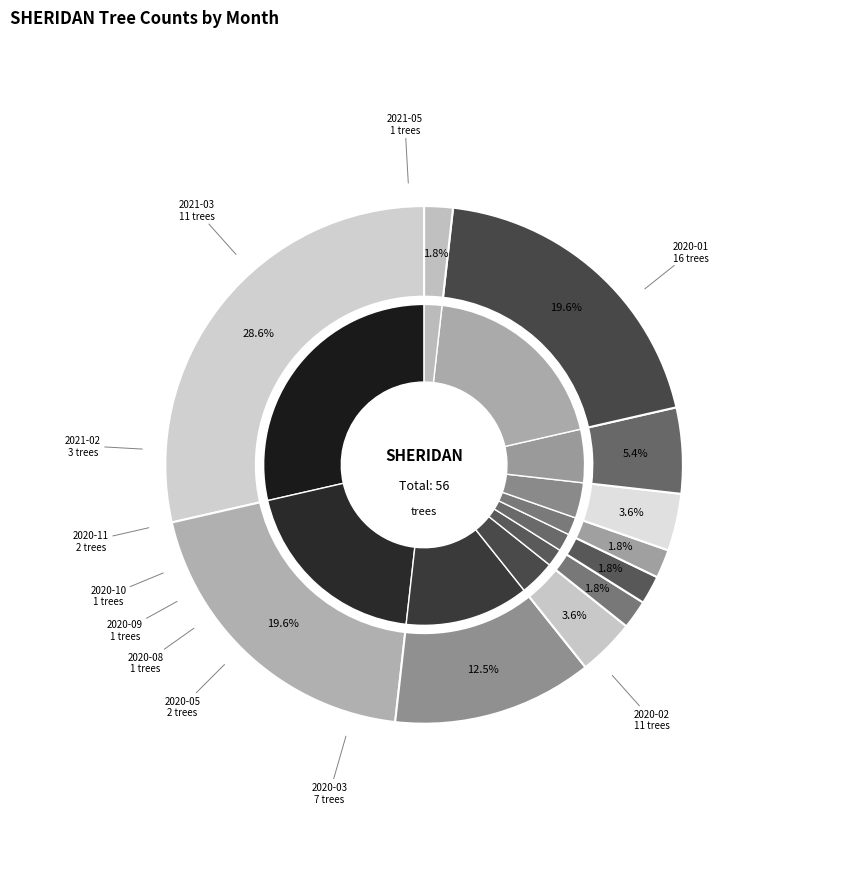

What percentage is the 2020-10 slice, to the nearest percent?

2%